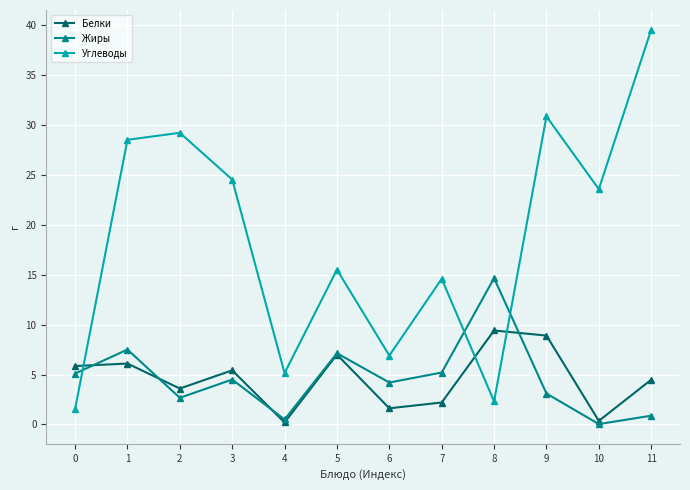

How many lines are shown in the chart?

3